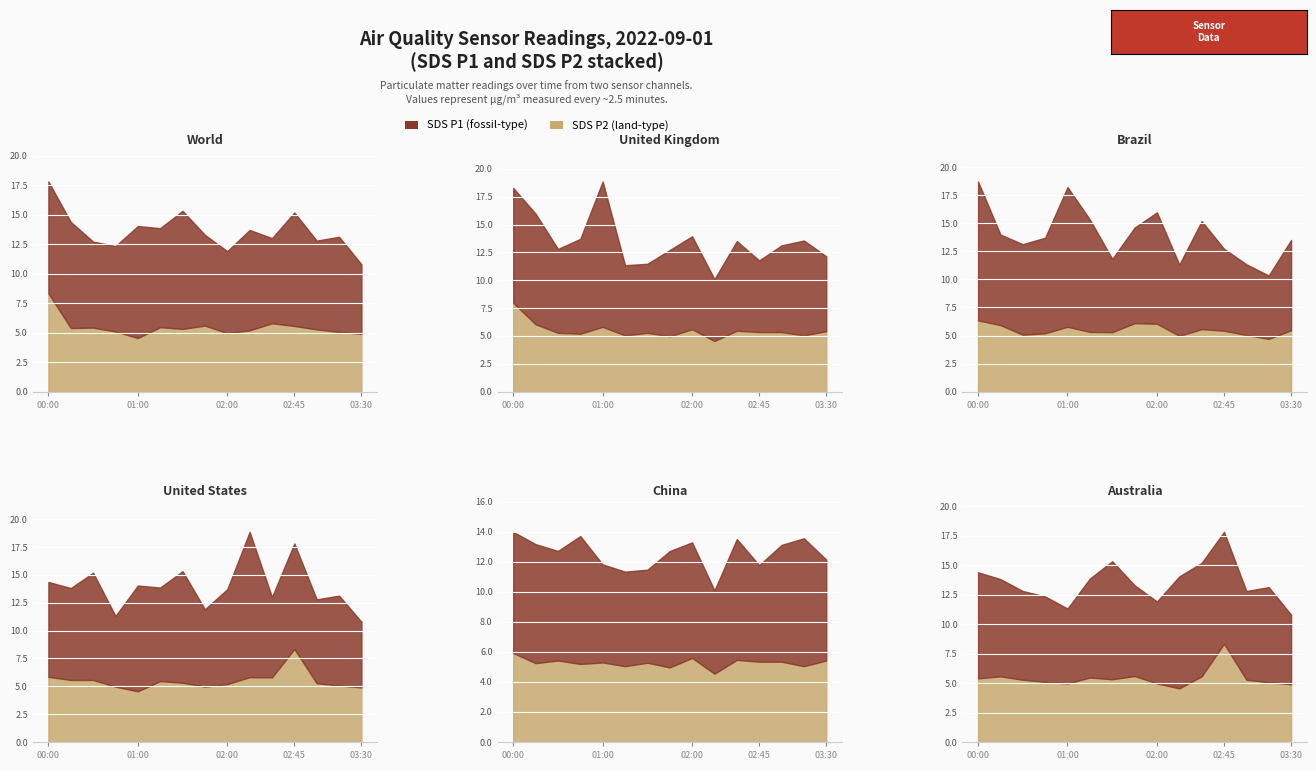

Between 01:00 and 02:15, which series saw the biggest shift?

SDS_P1